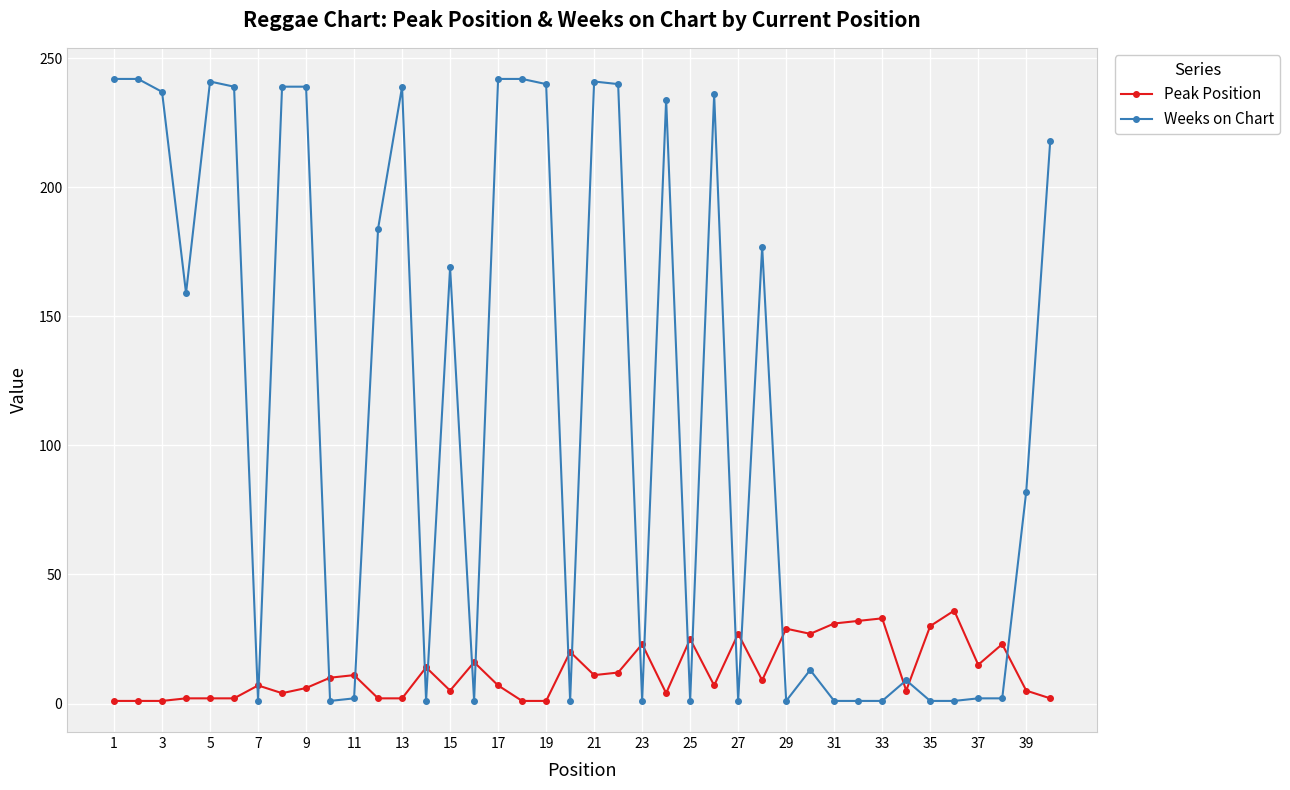

What is the sum of all Weeks on Chart values?

4624